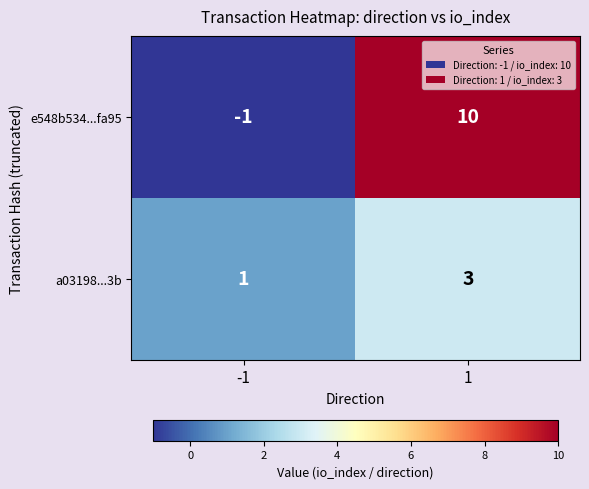

How many distinct data groups are displayed?

2